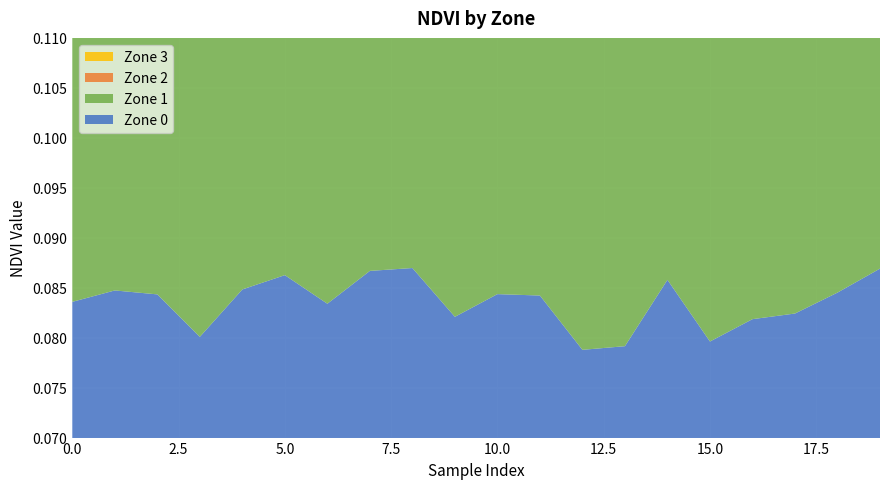

Reading left to right, transcribe all the data shown in this chart.

Zone 0: 0.1	0.1	0.1	0.1	0.1	0.1	0.1	0.1	0.1	0.1	0.1	0.1	0.1	0.1	0.1	0.1	0.1	0.1	0.1	0.1
Zone 1: 0.1	0.1	0.1	0.1	0.1	0.1	0.1	0.1	0.1	0.1	0.1	0.1	0.1	0.1	0.1	0.1	0.1	0.1	0.1	0.1
Zone 2: 0.1	0.1	0.1	0.1	0.1	0.1	0.1	0.1	0.1	0.1	0.1	0.1	0.1	0.1	0.1	0.1	0.1	0.1	0.1	0.1
Zone 3: 0.1	0.1	0.1	0.1	0.1	0.1	0.1	0.1	0.1	0.1	0.1	0.1	0.1	0.1	0.1	0.1	0.1	0.1	0.1	0.1